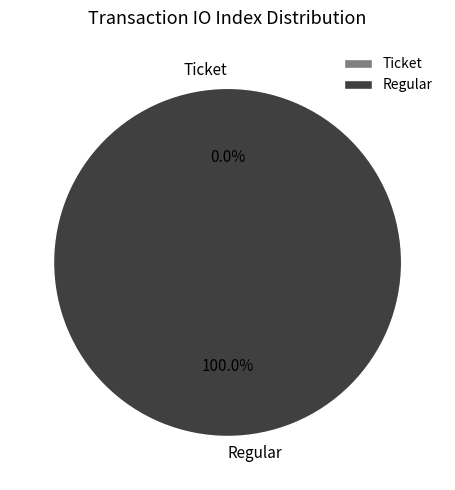

Which slice is the largest?

Regular